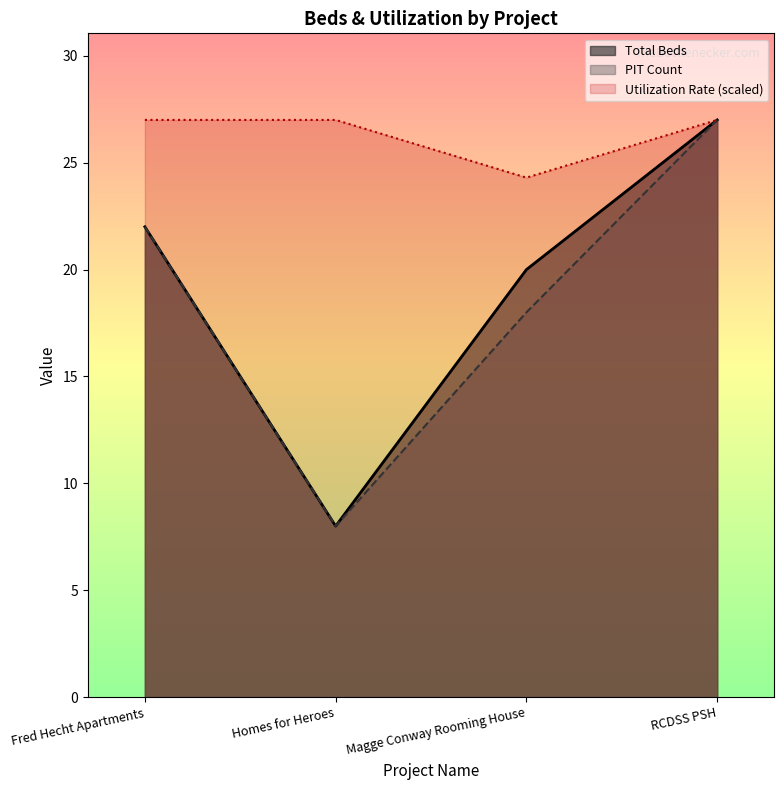

How many lines are shown in the chart?

3